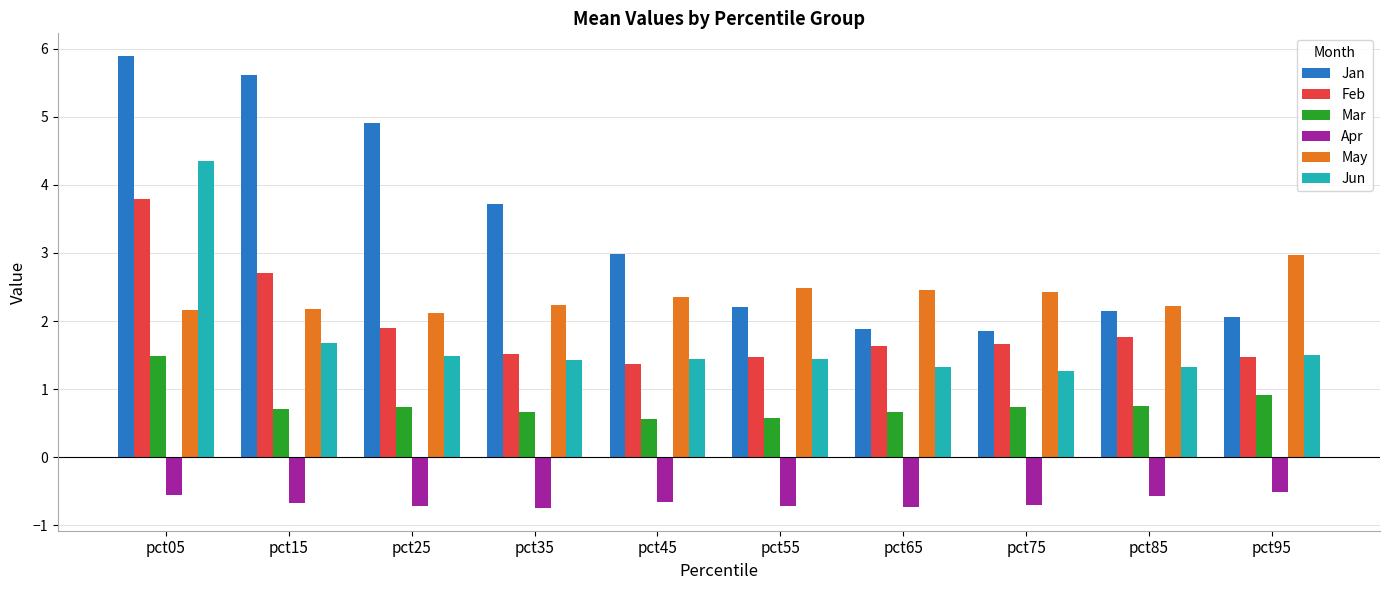

Which category has the highest value across all series?

pct05